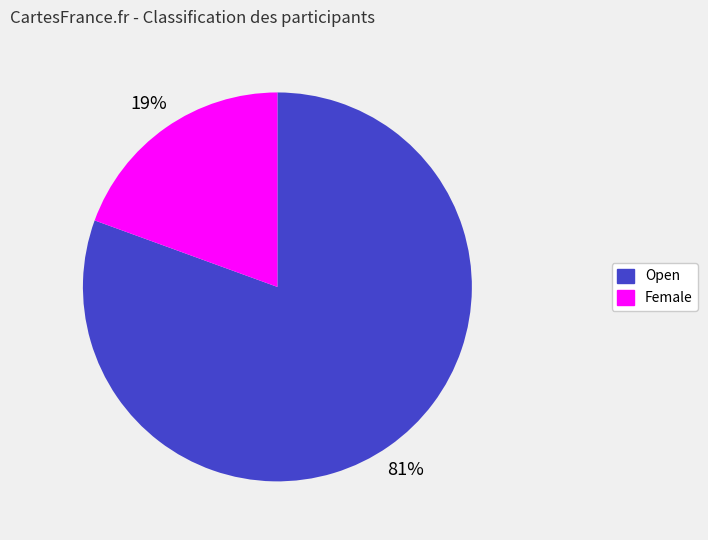

Rank the categories by value from lowest to highest.

Female, Open